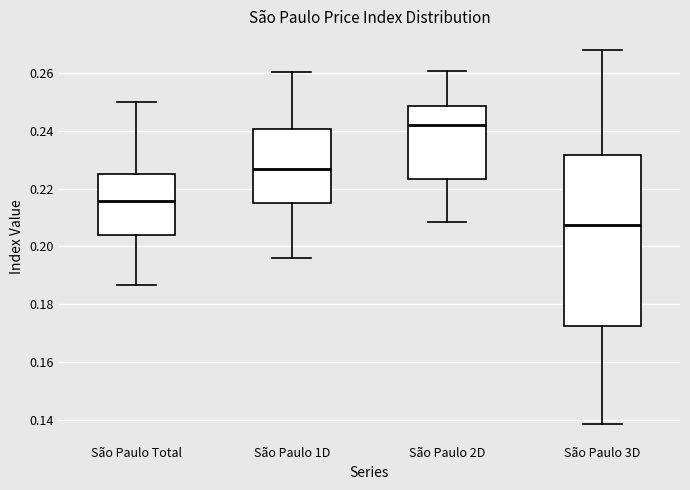

Reading left to right, read every box against the y-axis: the position of its median line, the range the box covers, and the ends of its whiskers. The values are not printed on the chart, so give them approximately, as read against the axis.

São Paulo Total: median 0.216, box 0.204 to 0.226, whiskers 0.186 to 0.250
São Paulo 1D: median 0.226, box 0.216 to 0.240, whiskers 0.196 to 0.260
São Paulo 2D: median 0.242, box 0.224 to 0.248, whiskers 0.208 to 0.260
São Paulo 3D: median 0.208, box 0.172 to 0.232, whiskers 0.138 to 0.268